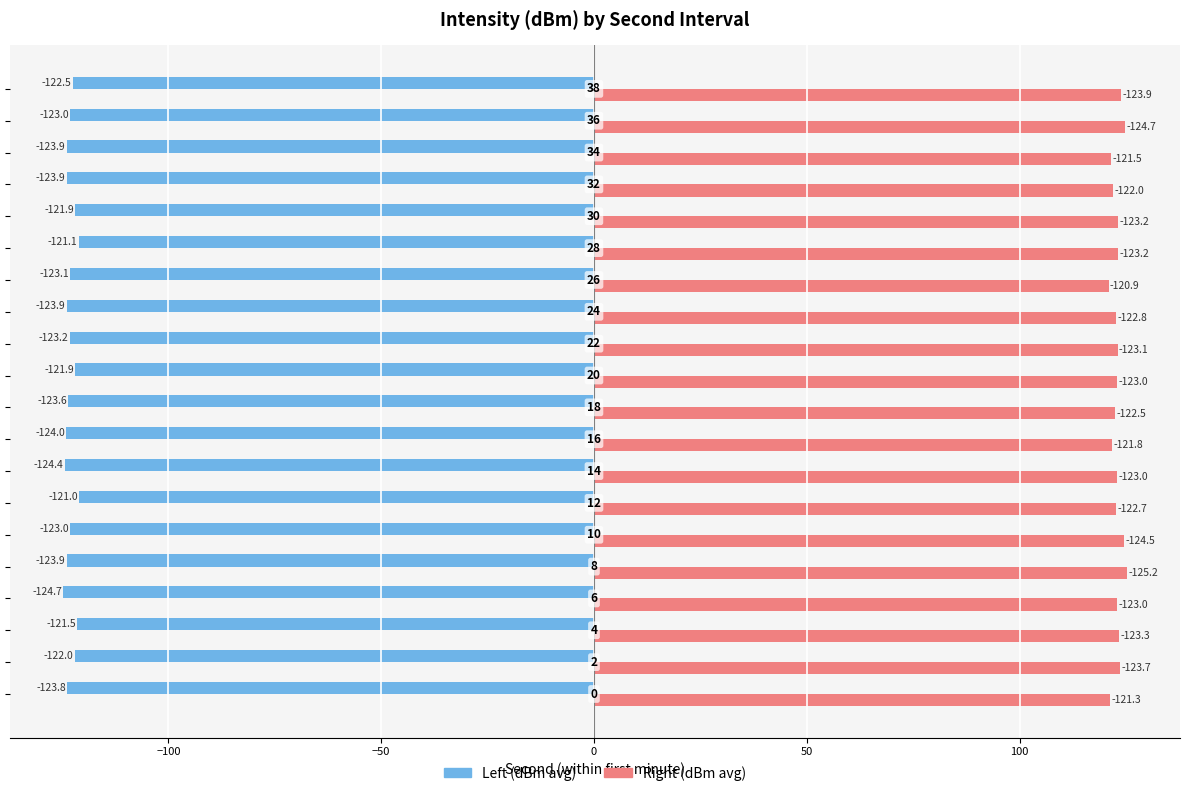

Which series has the largest total across all categories?

Right (dBm avg)